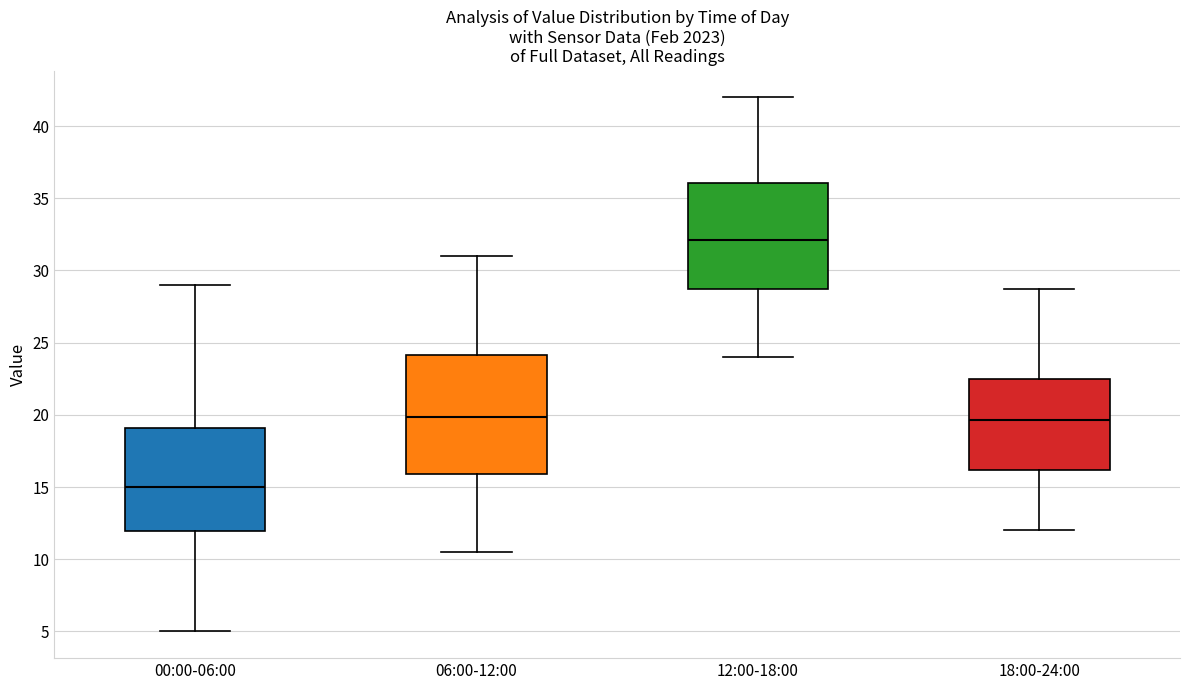

Where is the upper edge of the box for 00:00-06:00 on the y-axis? The values are not printed on the chart, so give them approximately, as read against the axis.

19.0